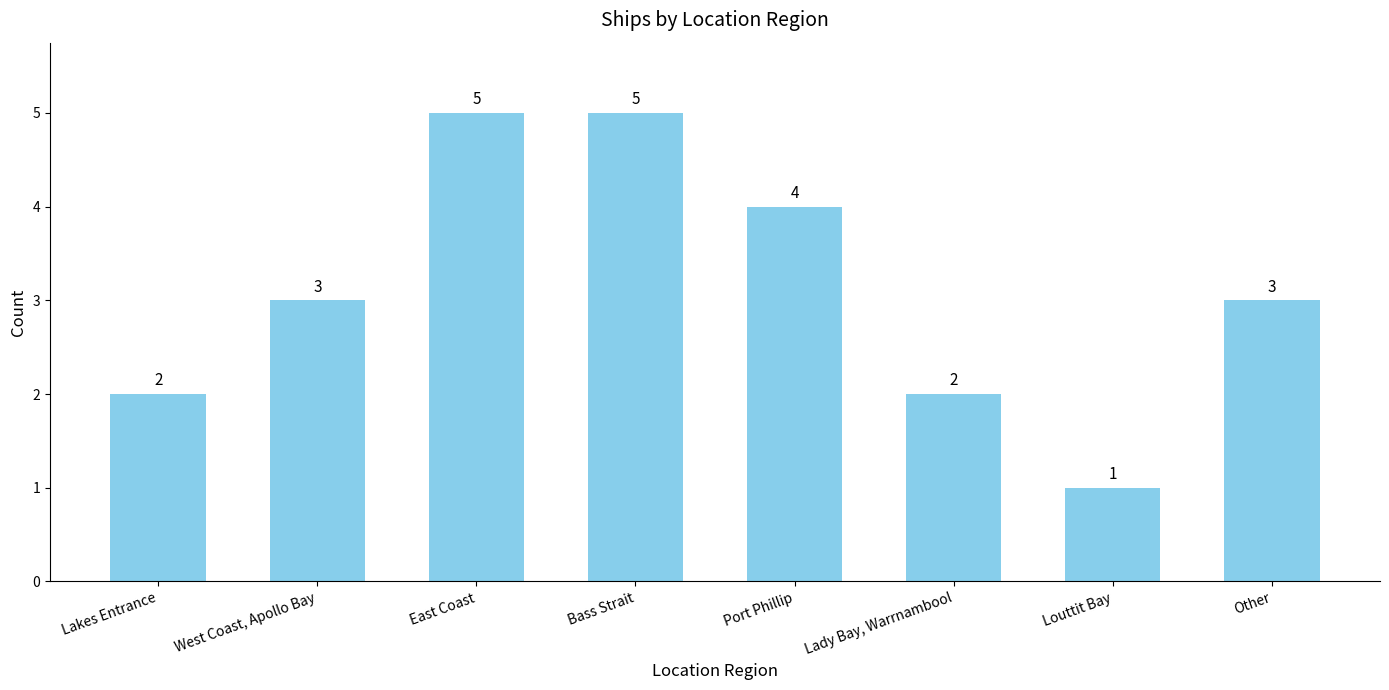

What is the value of the 6th bar from the left?

2